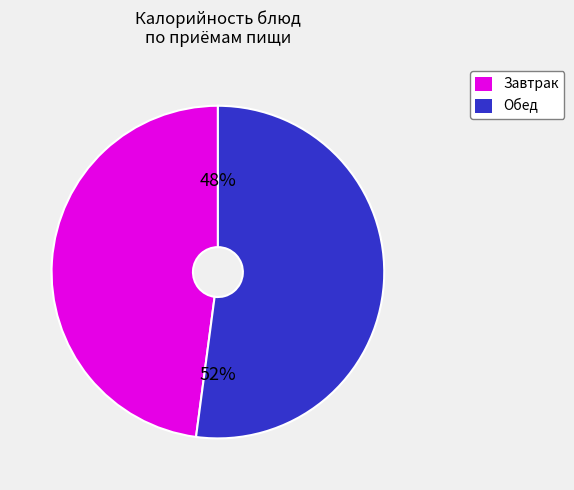

Which slice is the largest?

Обед